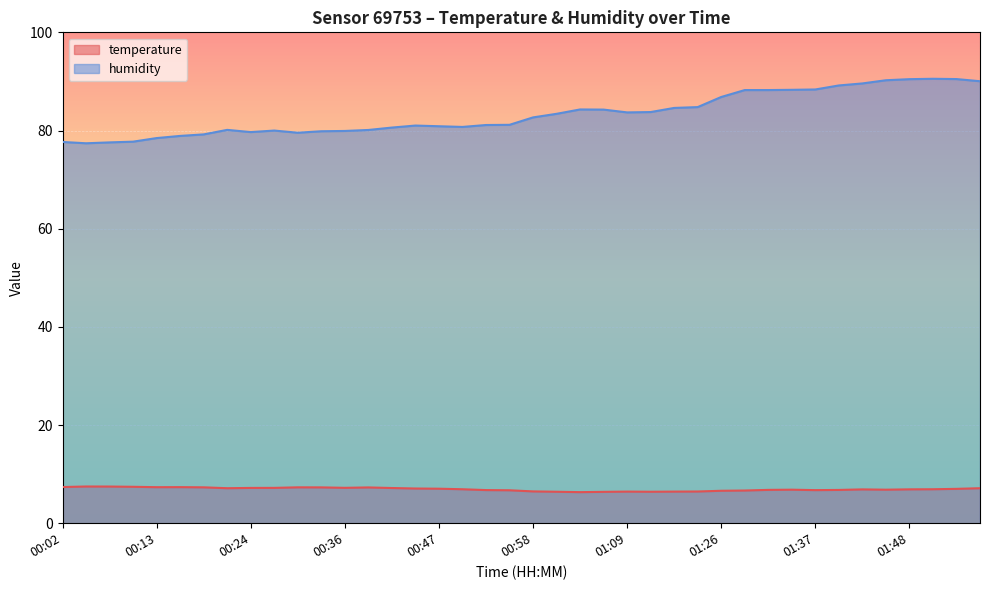

Reading left to right, list all the values displayed in this chart.

temperature: 7.4	7.5	7.5	7.4	7.3	7.3	7.3	7.1	7.2	7.2	7.3	7.3	7.2	7.3	7.2	7.1	7.0	6.9	6.8	6.7	6.5	6.4	6.3	6.4	6.4	6.4	6.4	6.5	6.6	6.7	6.8	6.8	6.7	6.8	6.9	6.8	6.9	6.9	7.0	7.1
humidity: 77.7	77.4	77.6	77.7	78.5	78.9	79.2	80.1	79.7	80.0	79.5	79.8	79.9	80.1	80.6	81.0	80.9	80.7	81.1	81.2	82.7	83.4	84.3	84.3	83.7	83.8	84.6	84.8	86.8	88.2	88.2	88.3	88.4	89.2	89.6	90.2	90.5	90.5	90.5	90.0